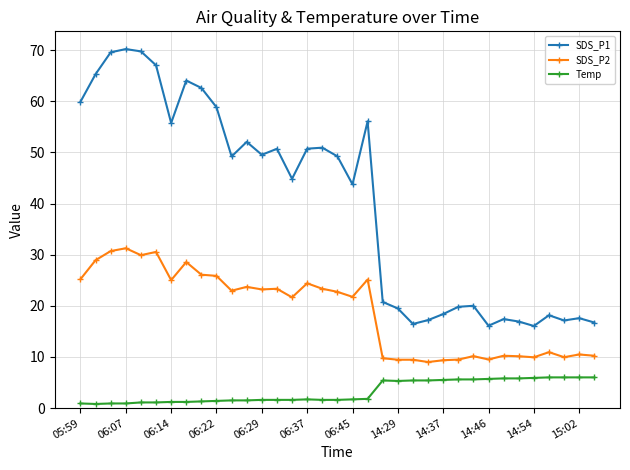

What is the value of the Temp point at the 27th from the left?

5.6